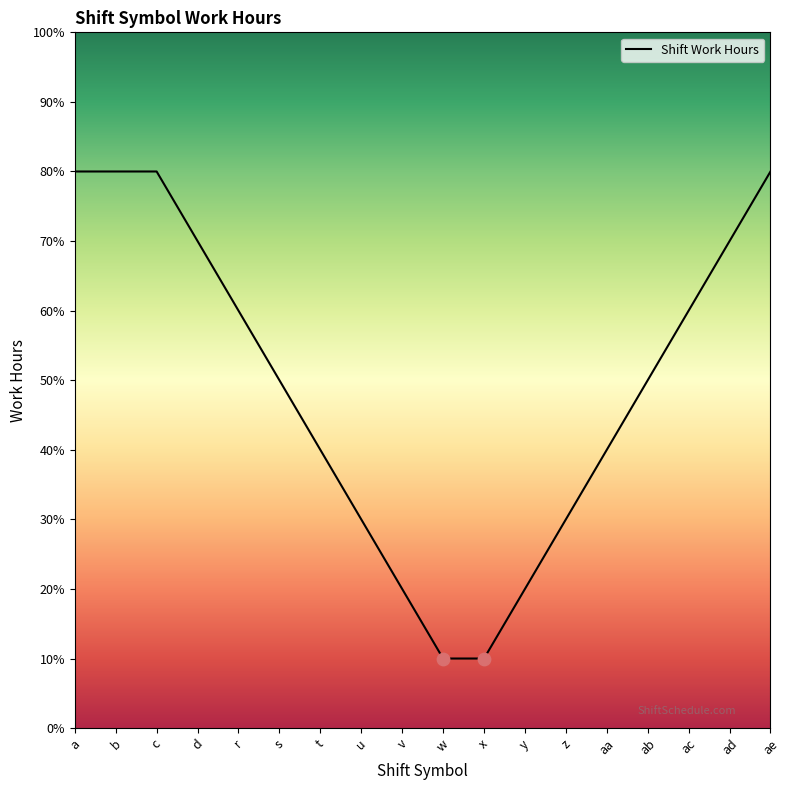

What is the ratio of the value at ab to the value at s?

1.0